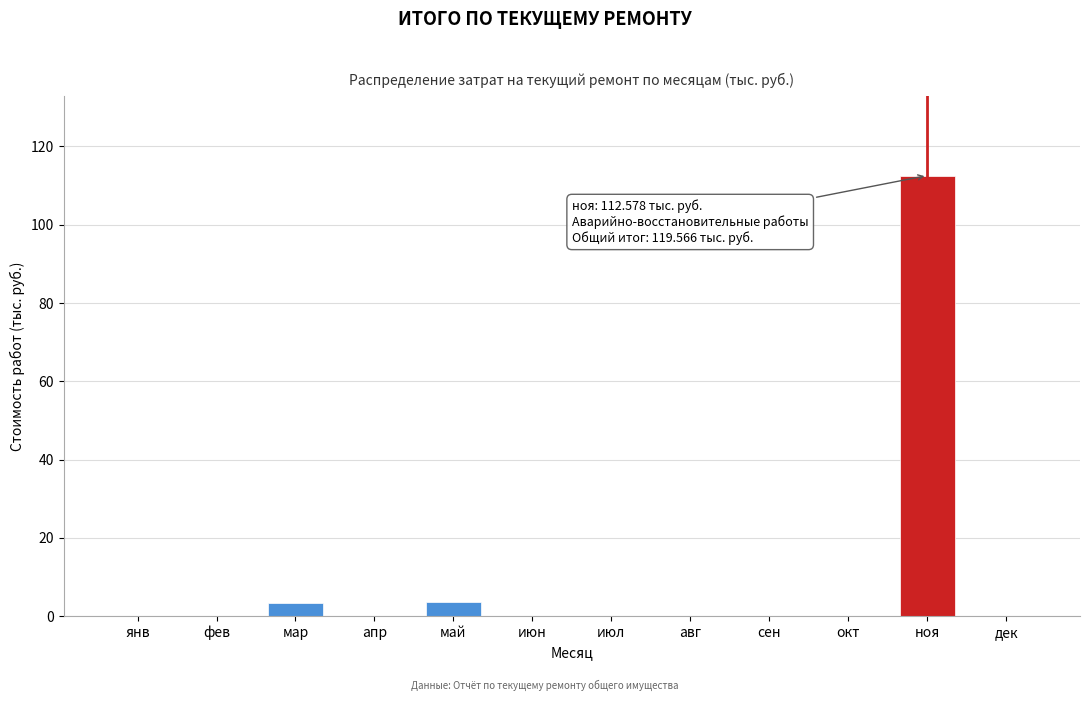

Reading left to right, list all the values displayed in this chart.

янв=0.0	фев=0.0	мар=3.5	апр=0.0	май=3.5	июн=0.0	июл=0.0	авг=0.0	сен=0.0	окт=0.0	ноя=112.6	дек=0.0